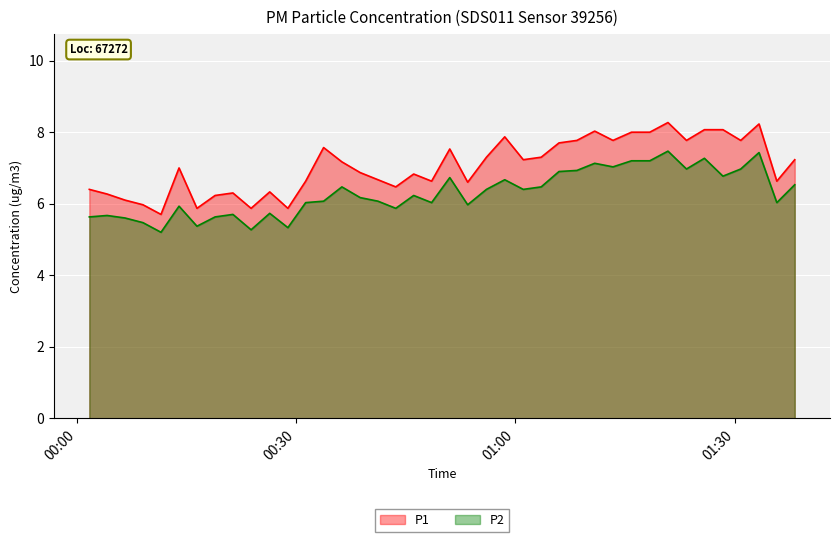

True or false: P1 and P2 cross at least once.

False